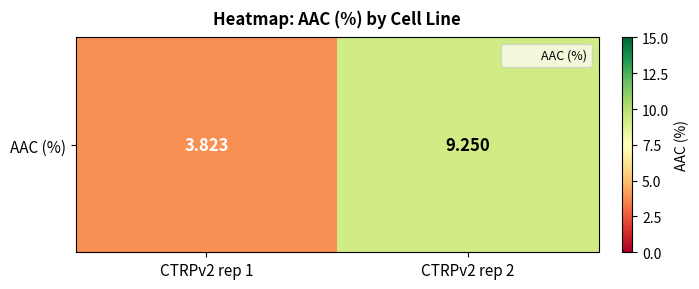

What is the sum of the values at CTRPv2 rep 1 and CTRPv2 rep 2?

13.1